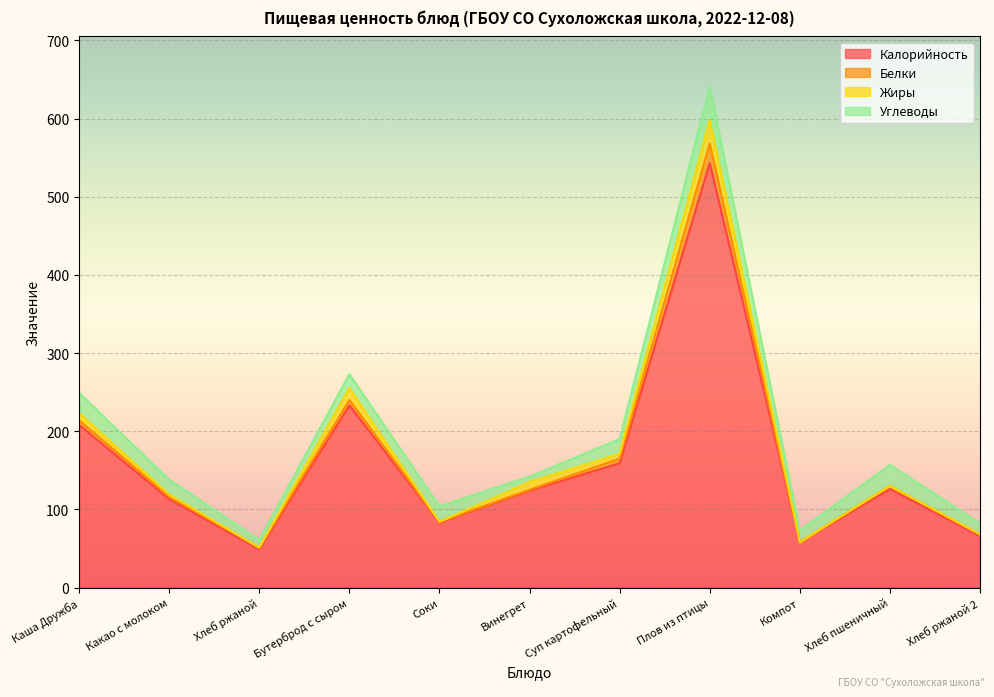

How many lines are shown in the chart?

4